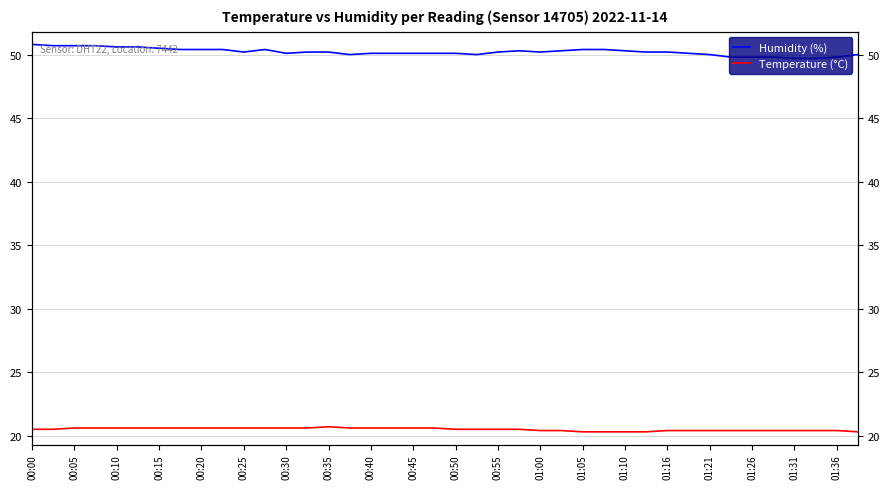

What is the value of the Temperature (°C) point at the 34th from the left?

20.4